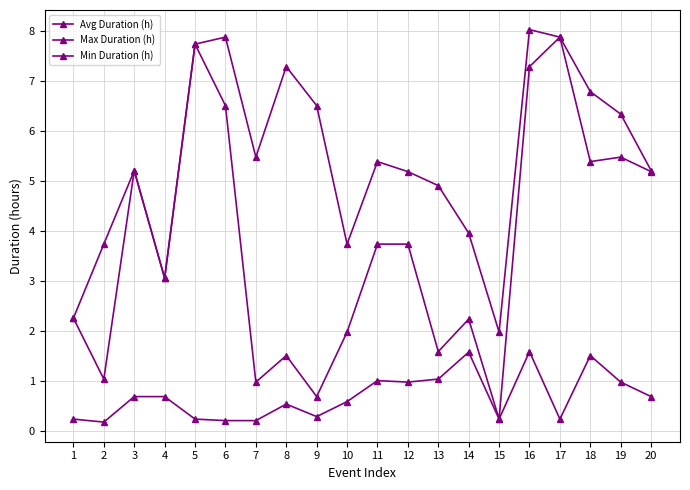

Count the number of categories in the chart.

20